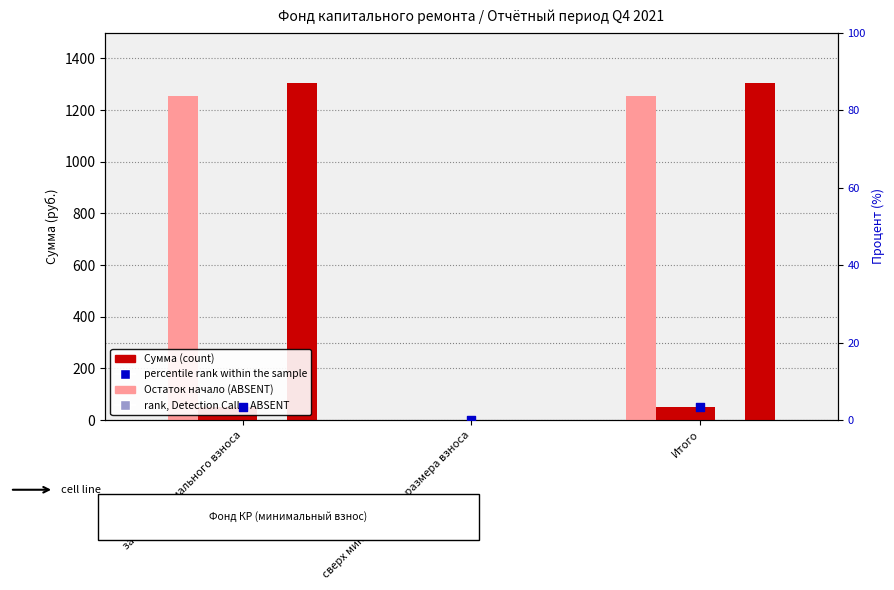

Which series contains the lowest Y value?

Остаток начало